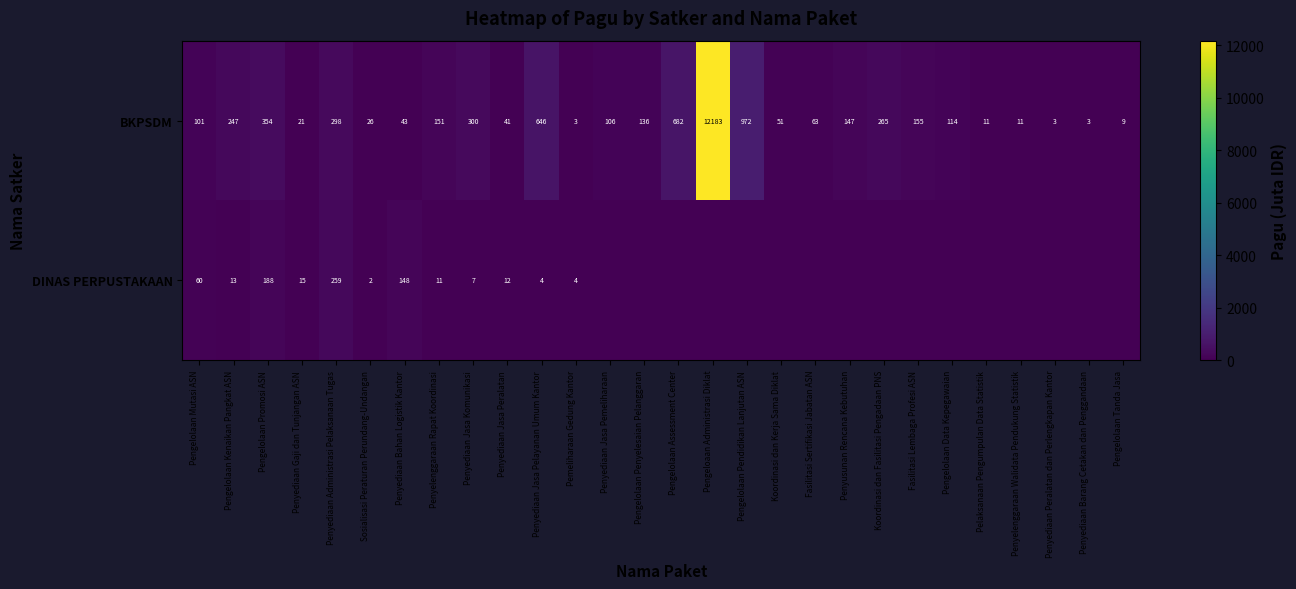

What is the difference between the maximum and minimum values in the BKPSDM series?

12180